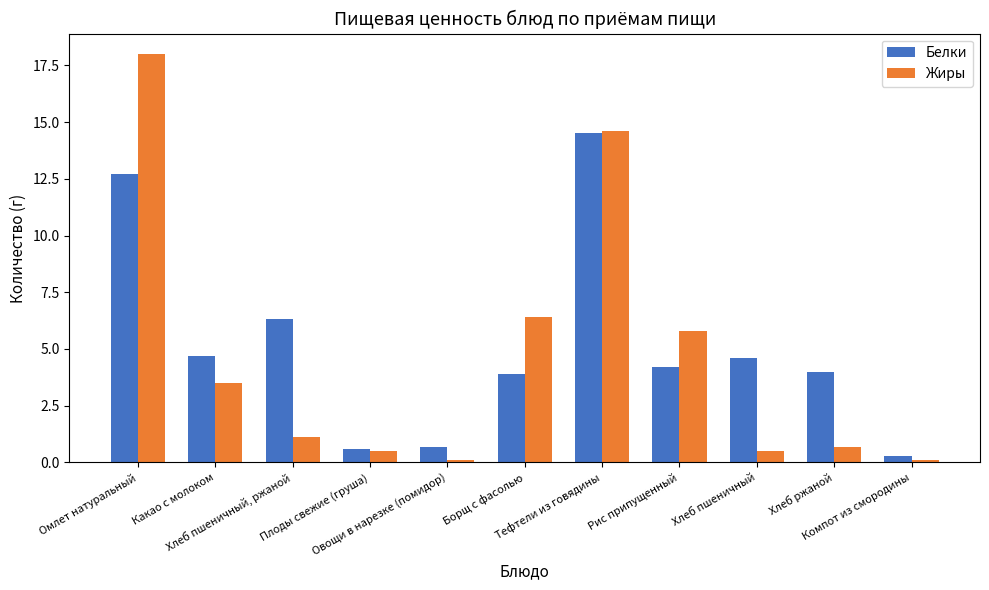

Read the Жиры value at Какао с молоком.

3.5